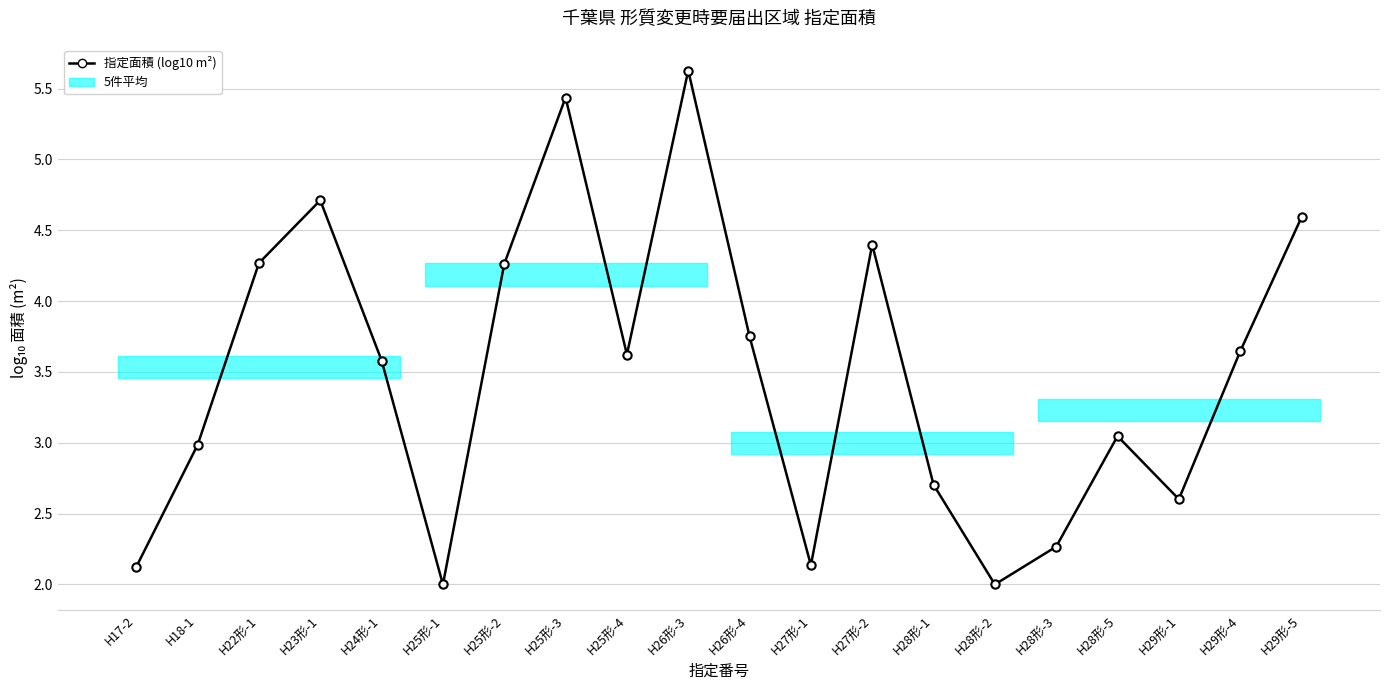

What is the change in value from H25形-3 to H25形-4?

-1.8